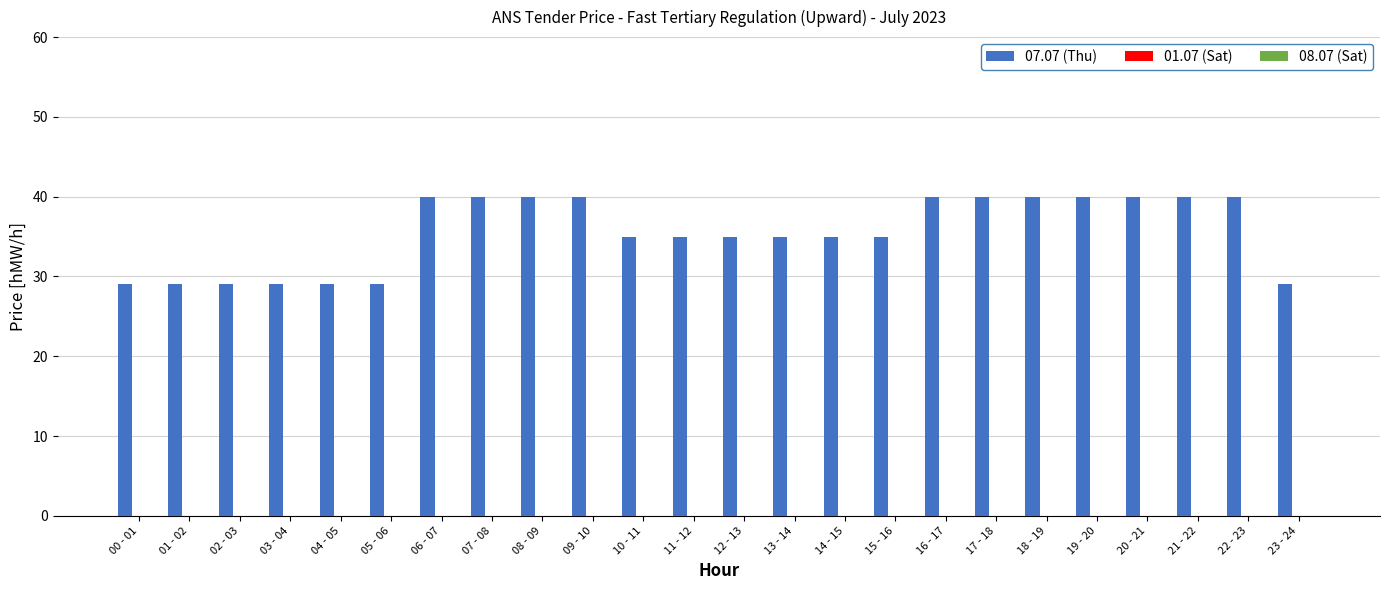

What is the value of the 19th bar from the left?

40